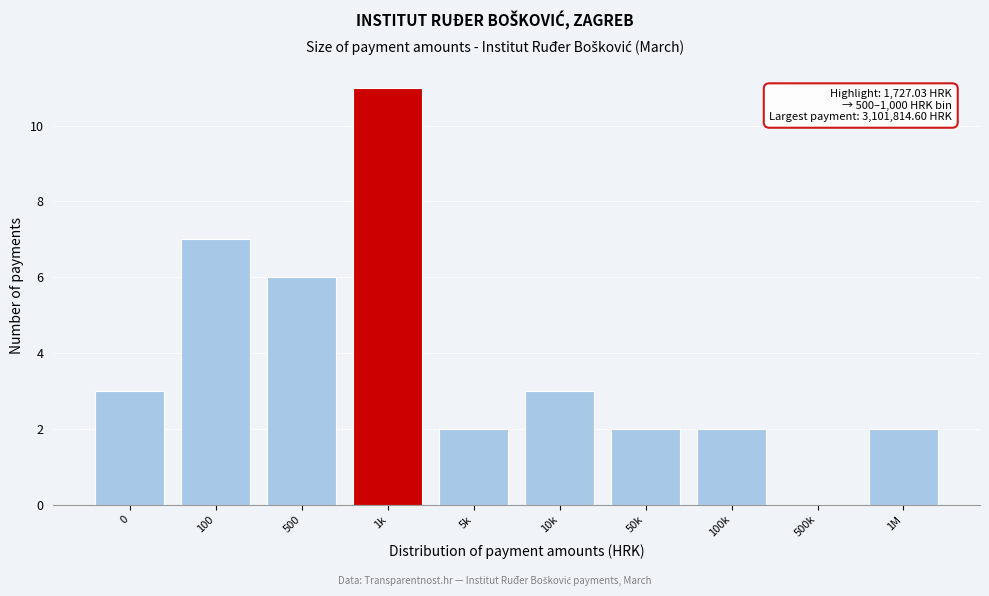

Reading right to left, what are all the values shown in this chart?

1M=2	500k=0	100k=2	50k=2	10k=3	5k=2	1k=11	500=6	100=7	0=3